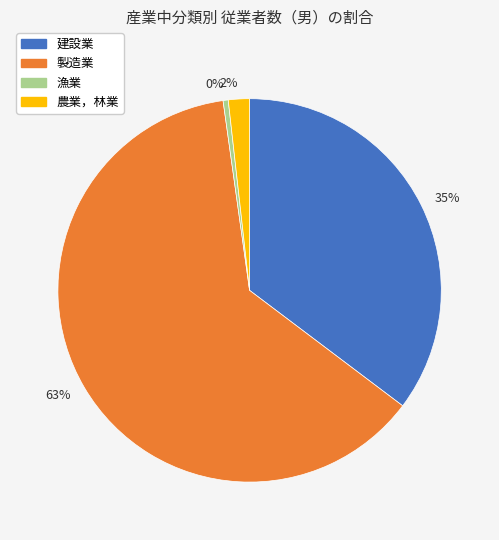

To the nearest percent, what is the average slice percentage?

25%